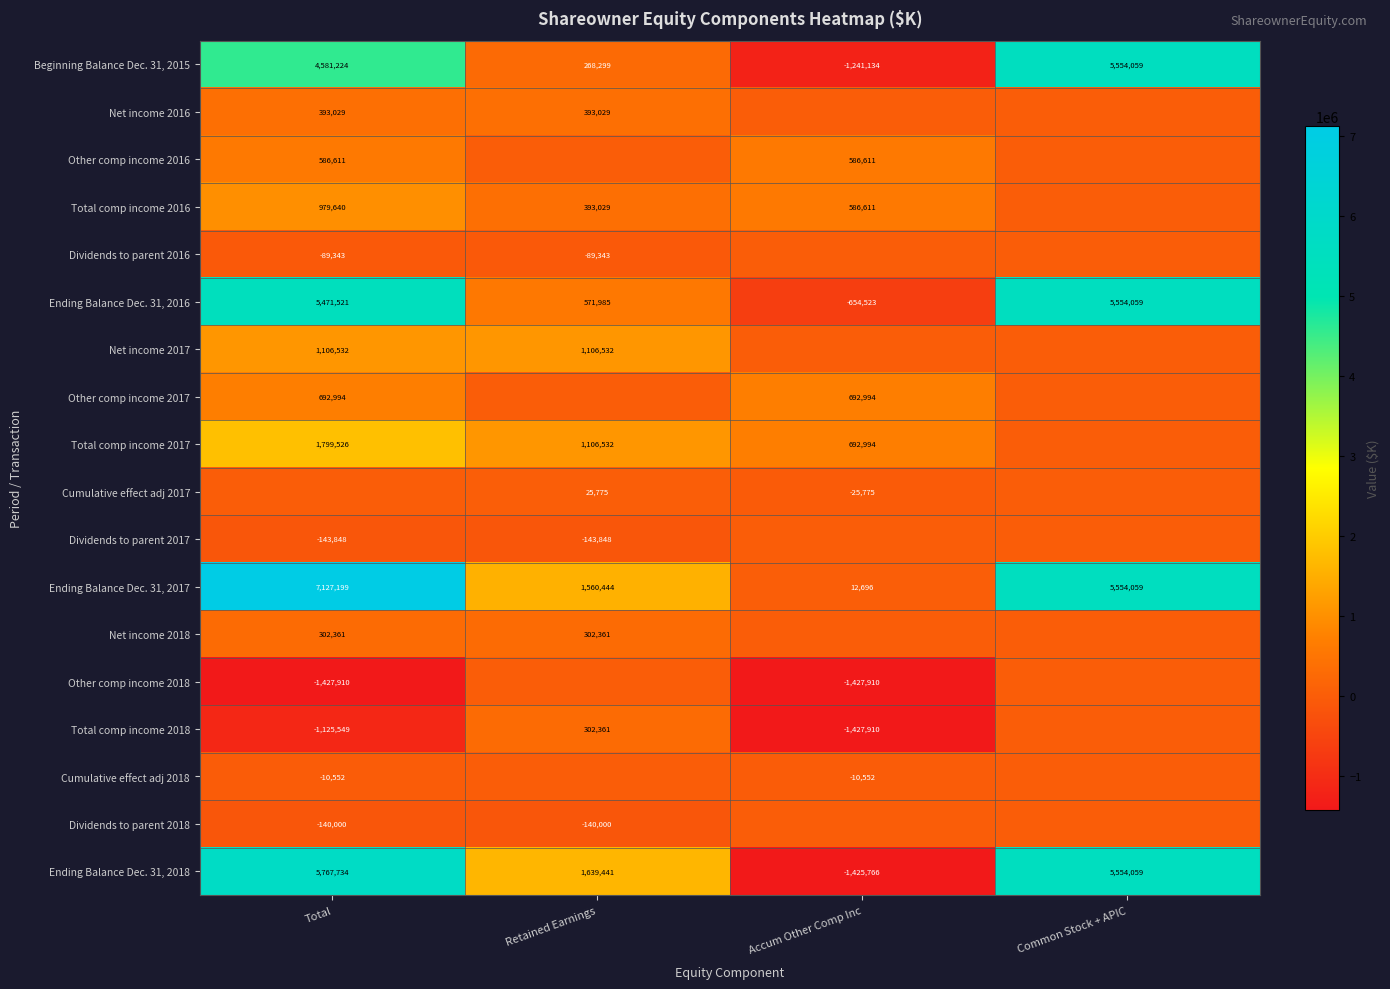

The value of Ending Balance Dec. 31, 2018 at Total is 9025083. True or false?

False